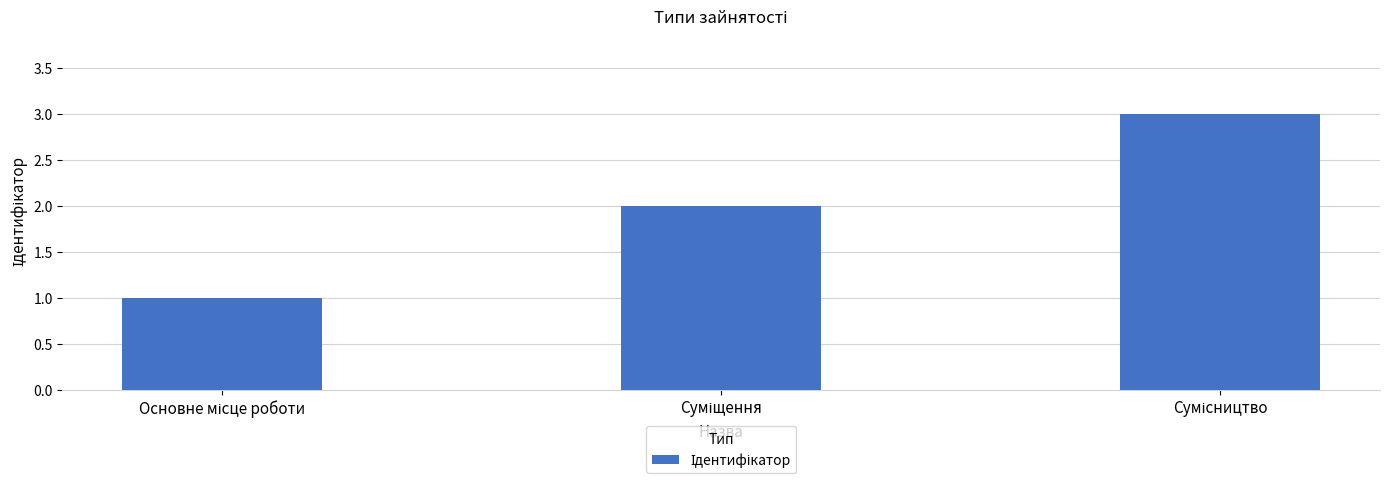

What is the minimum value shown in the chart?

1